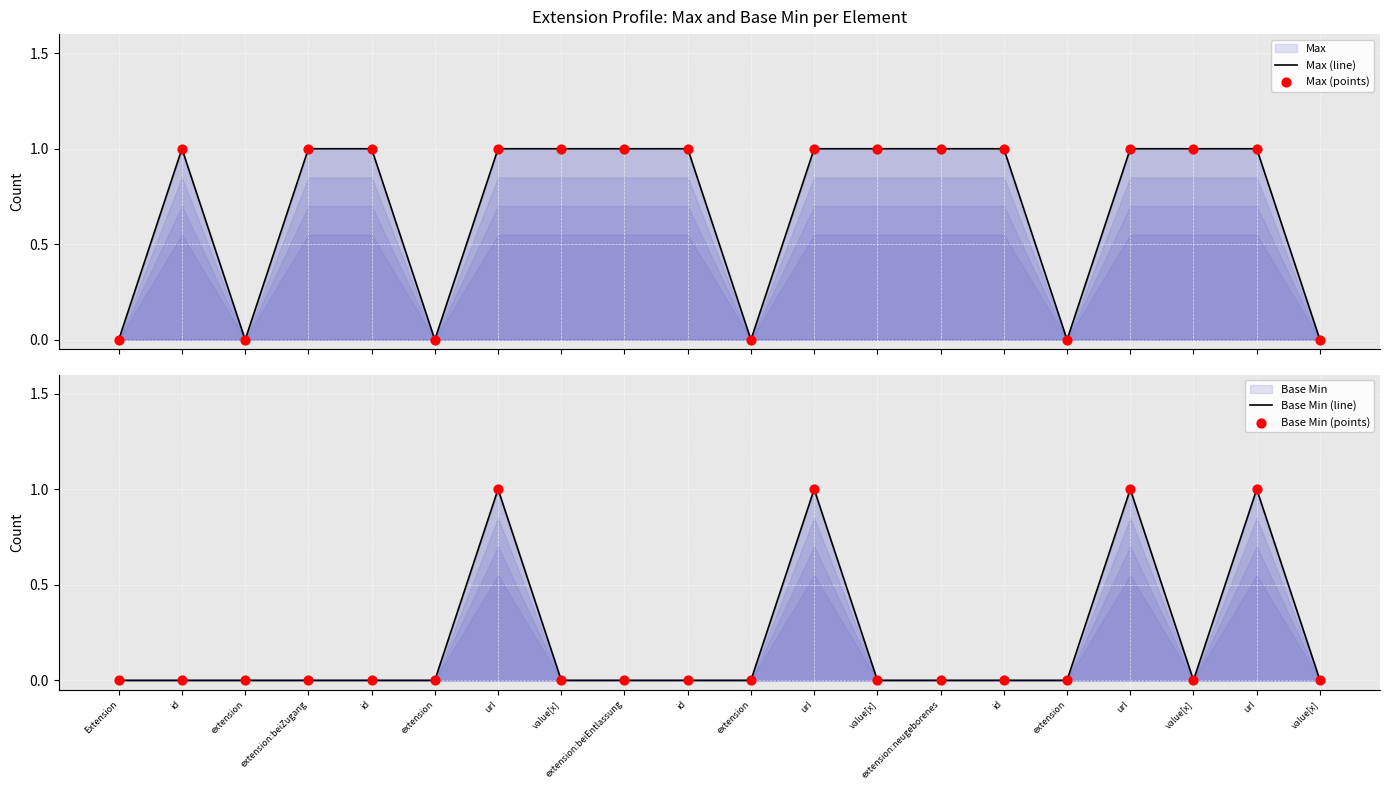

At how many categories does at least one series exceed 0?

14